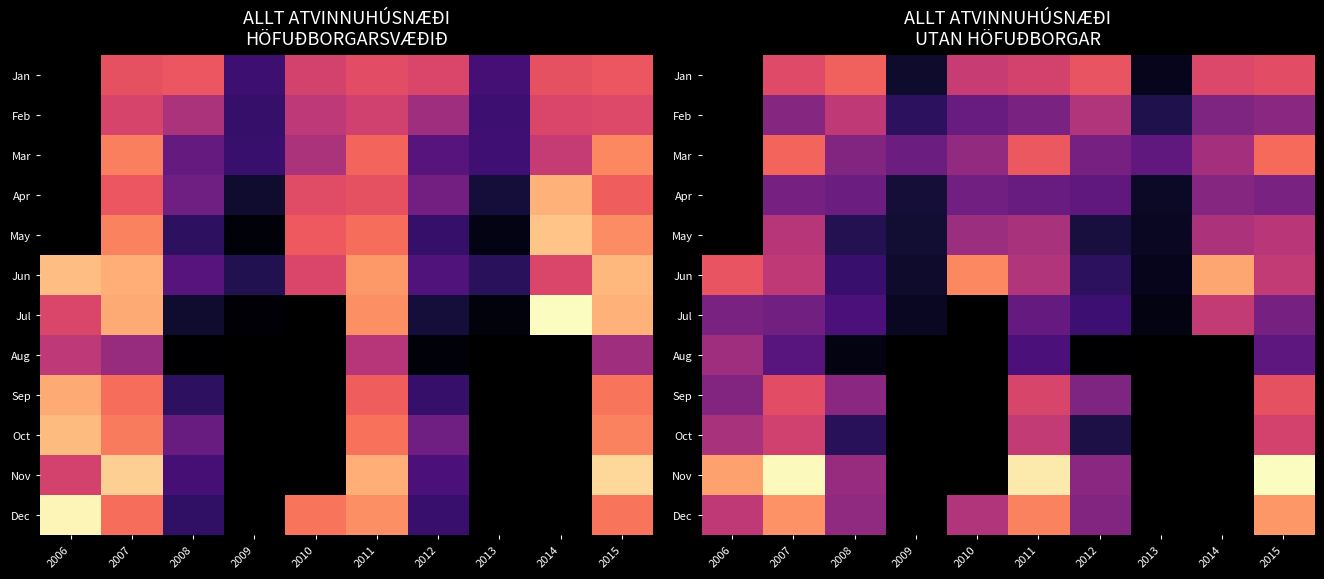

Is the value of Mar at 2009 greater than the value of Apr at 2007?

No